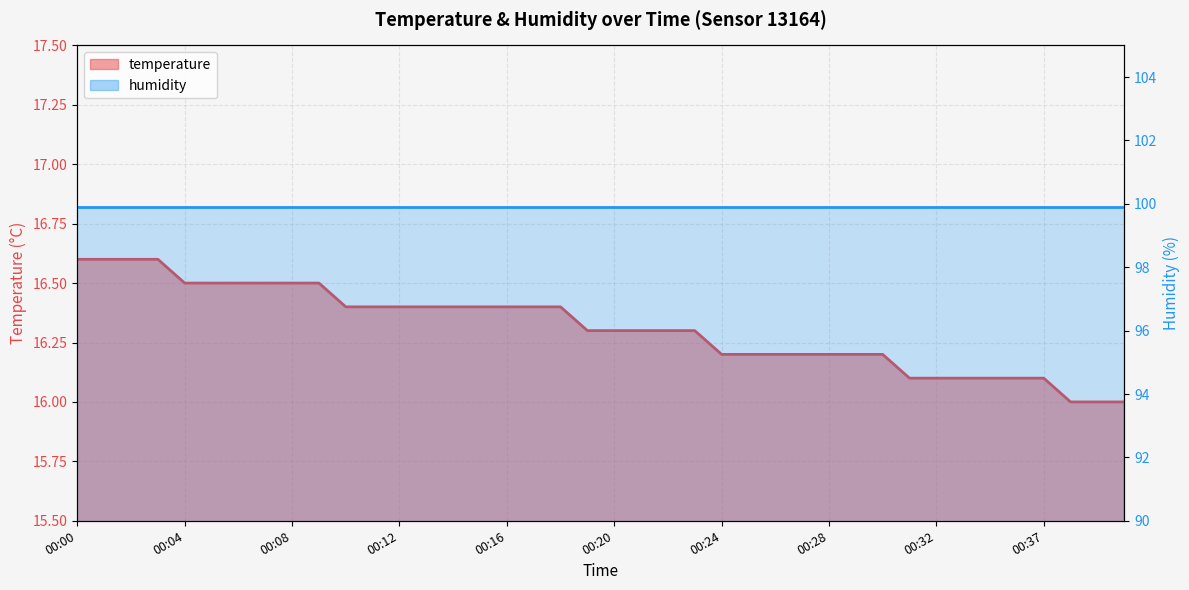

Rank the categories by value from lowest to highest.

00:38, 00:39, 00:40, 00:31, 00:32, 00:33, 00:34, 00:36, 00:37, 00:24, 00:25, 00:26, 00:27, 00:28, 00:29, 00:30, 00:19, 00:20, 00:21, 00:22, 00:23, 00:10, 00:11, 00:12, 00:13, 00:14, 00:15, 00:16, 00:17, 00:18, 00:04, 00:05, 00:06, 00:07, 00:08, 00:09, 00:00, 00:01, 00:02, 00:03